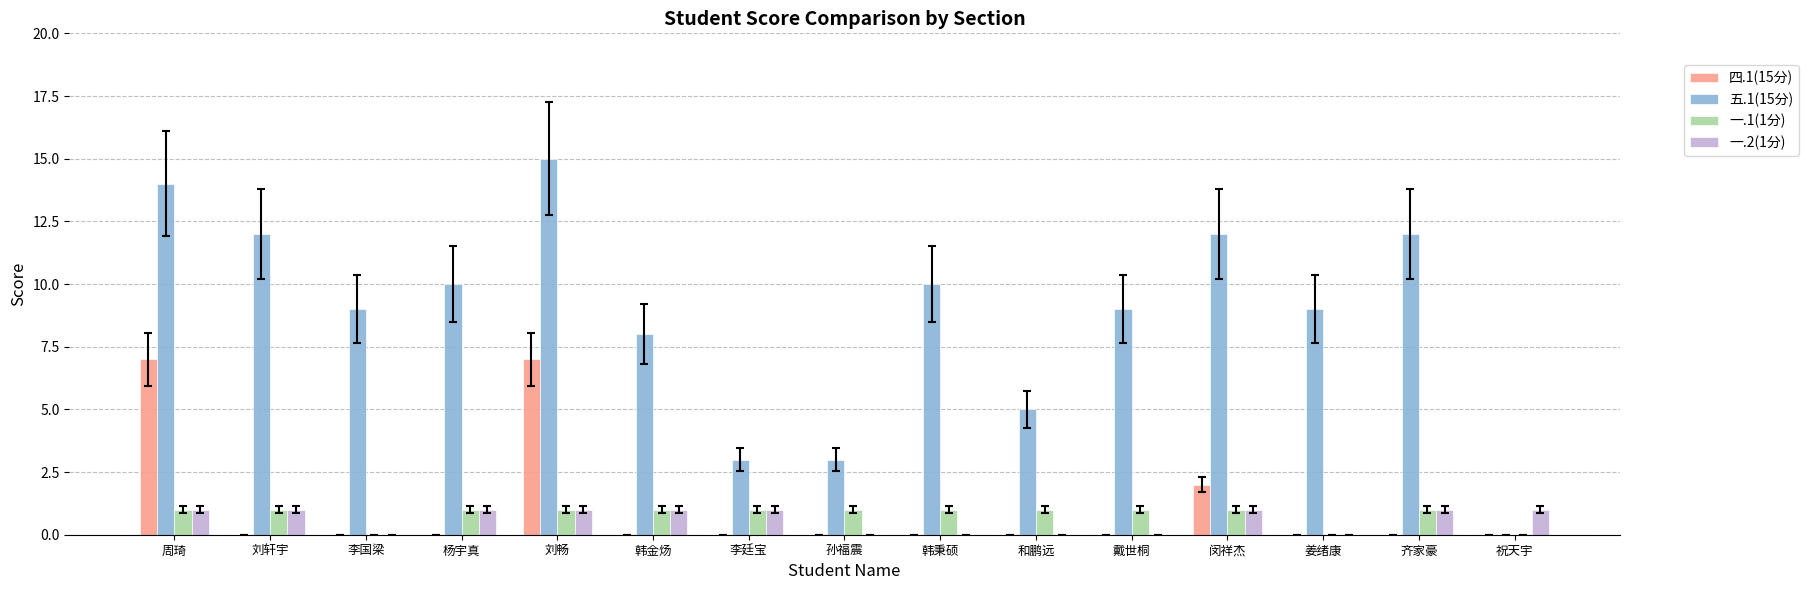

Which series has the largest total across all categories?

五.1(15分)